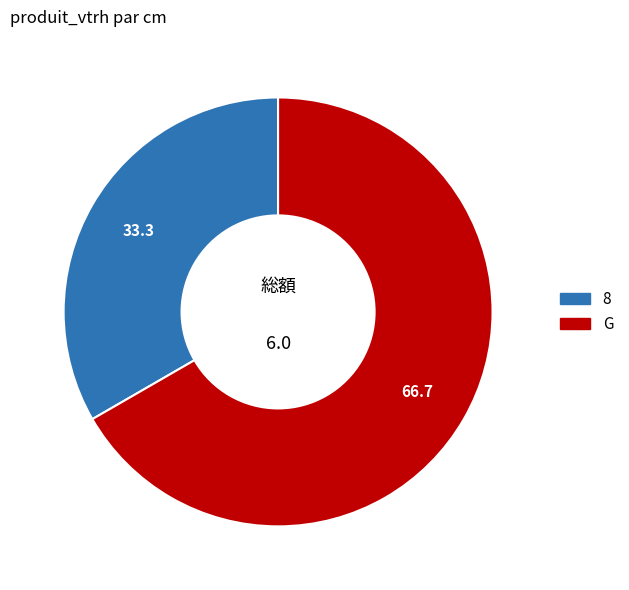

Which has a higher value, G or 8?

G